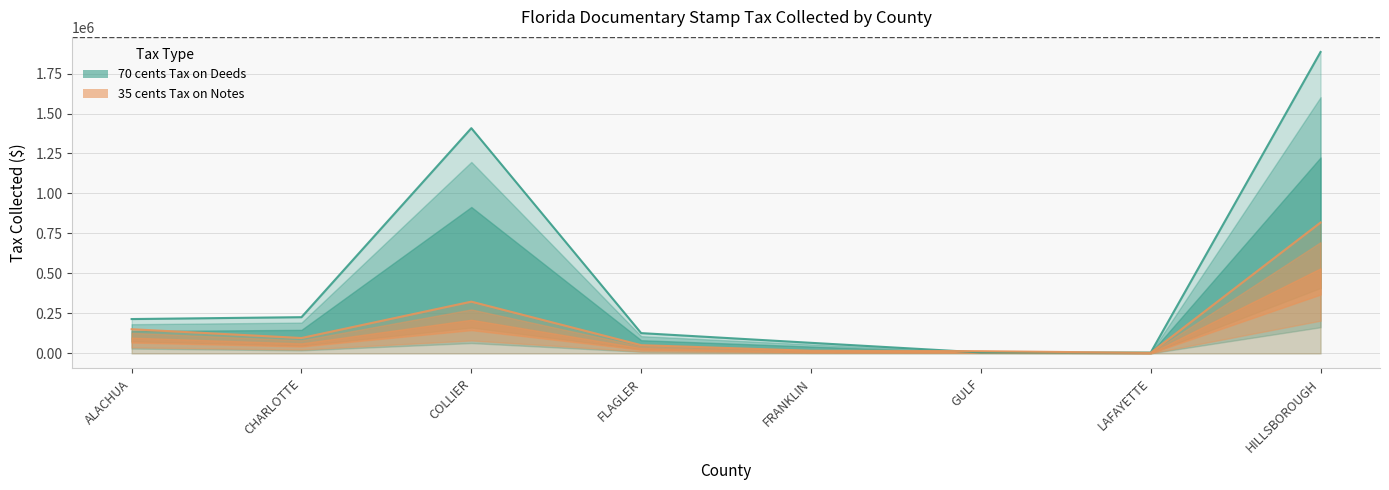

How many lines are shown in the chart?

2